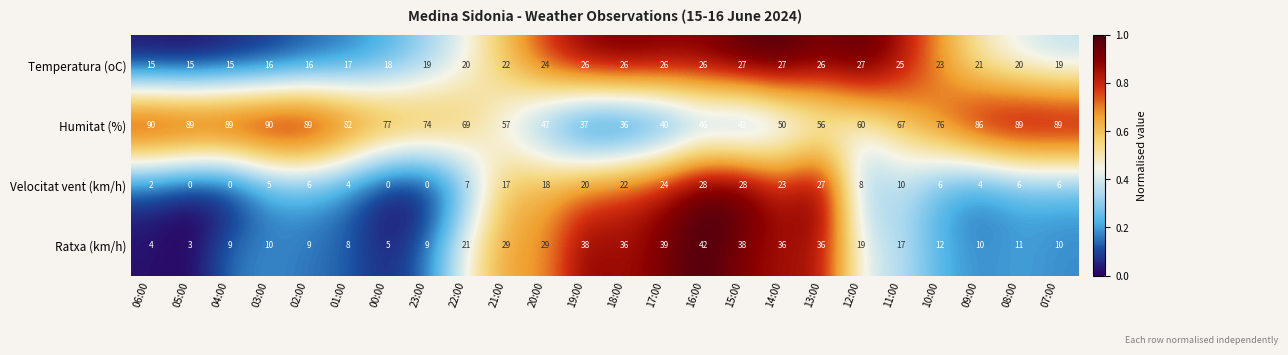

At which label is Ratxa (km/h) closest to 22?

22:00